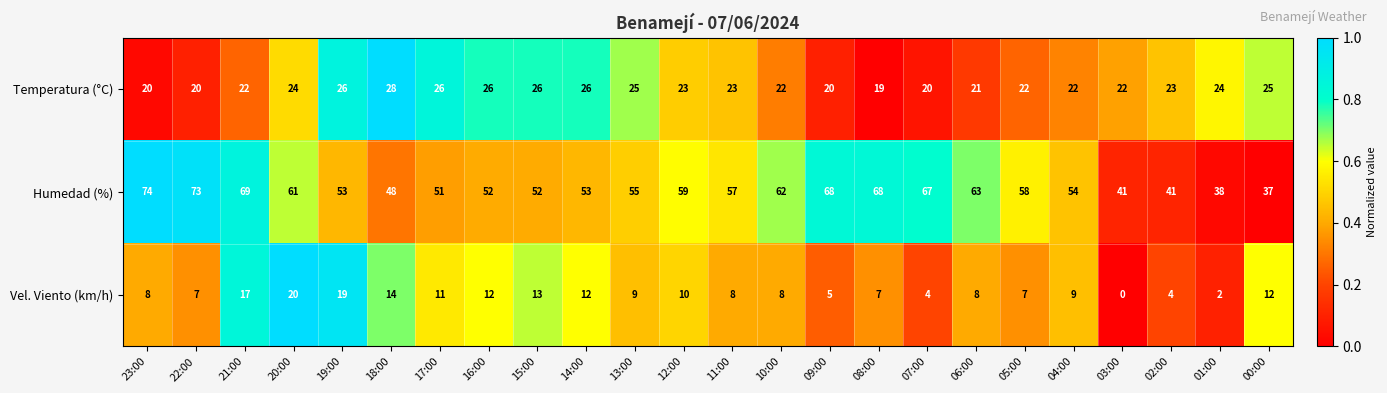

At which category is the sum across all series the highest?

21:00